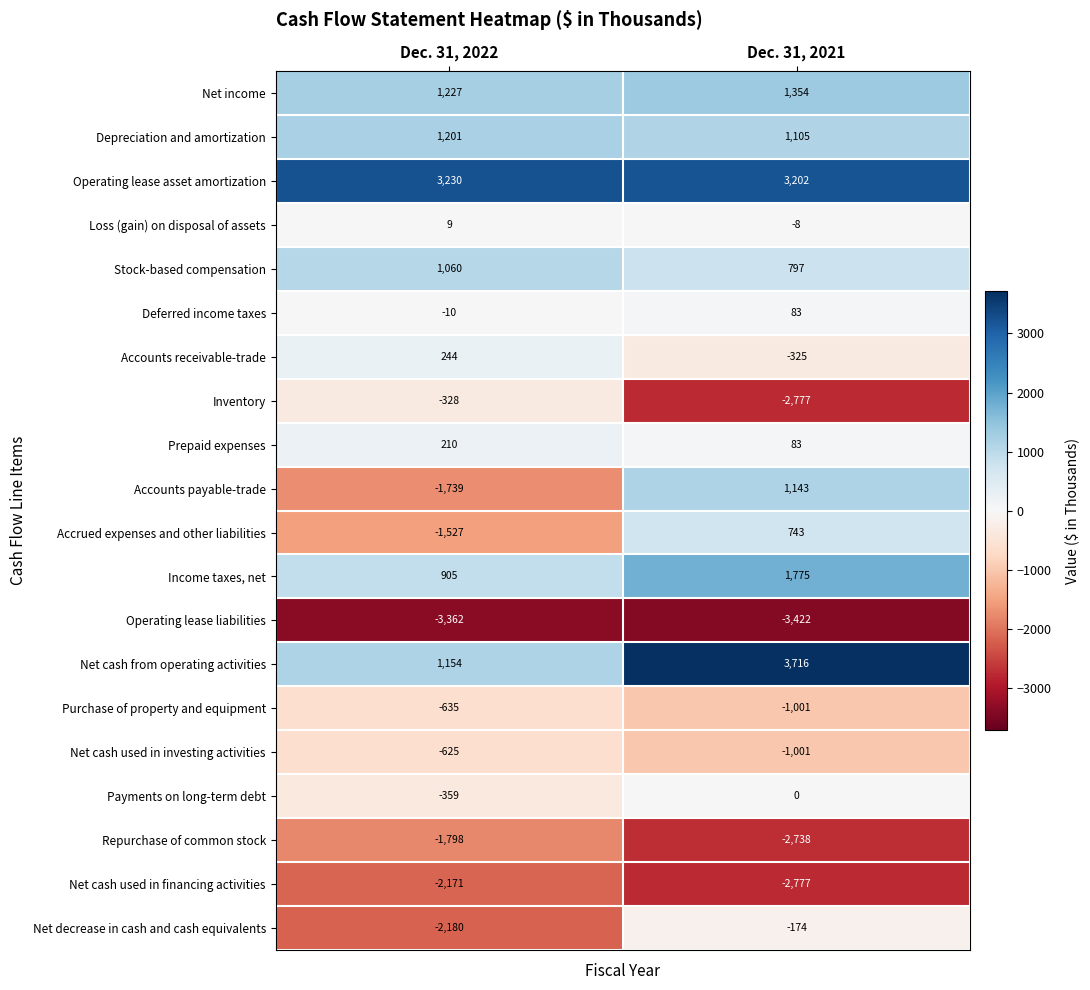

At which label does Operating lease liabilities reach its minimum?

Dec. 31, 2021